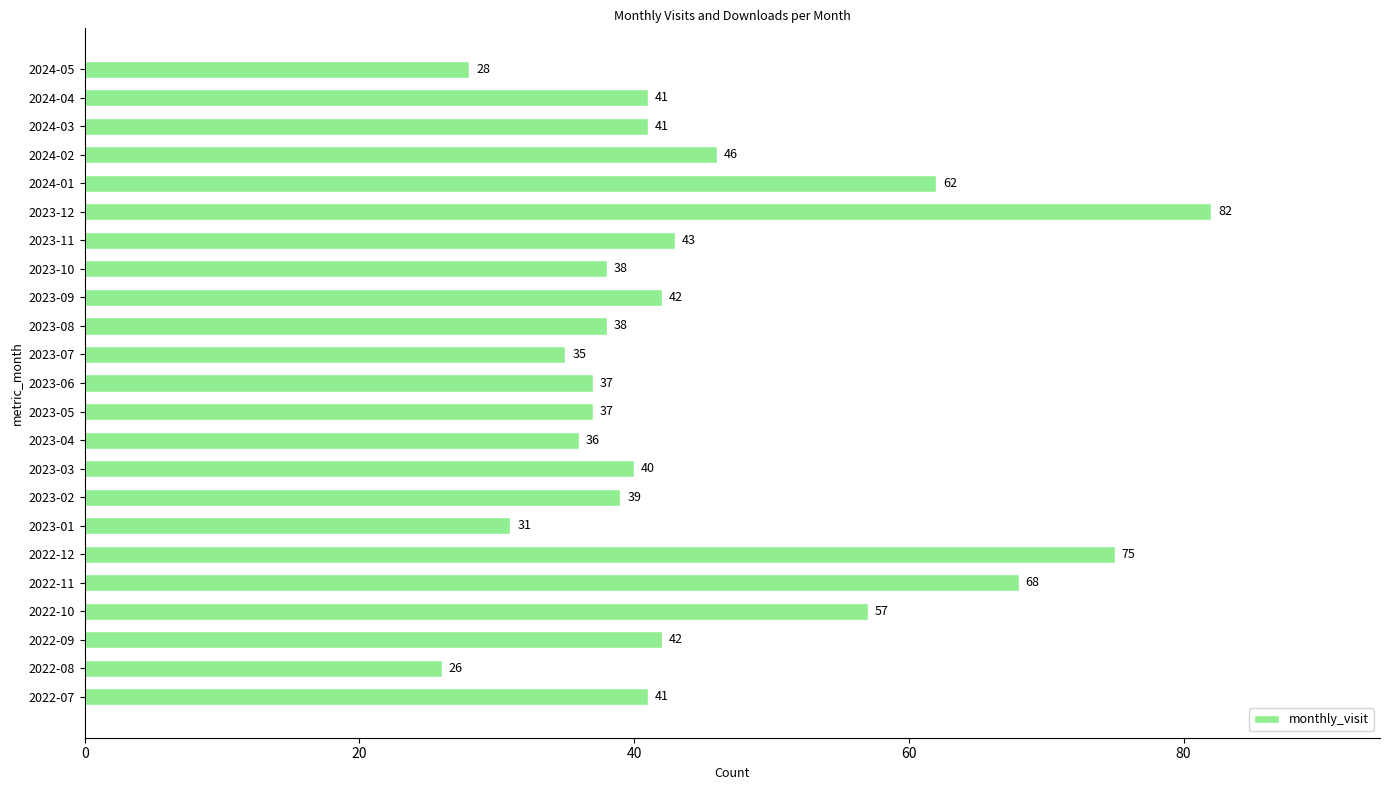

Is it true that the value at 2022-11 is 68?

True